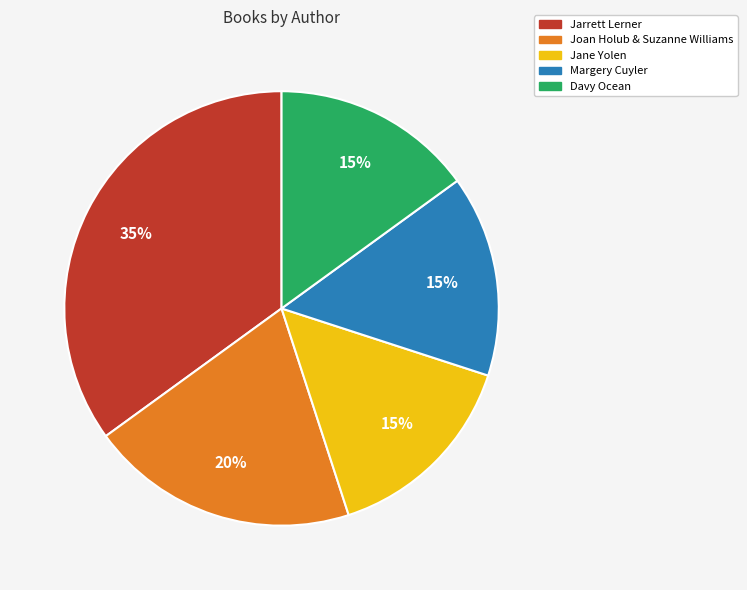

To the nearest percent, what is the difference between the Margery Cuyler and Joan Holub & Suzanne Williams slice percentages?

5%